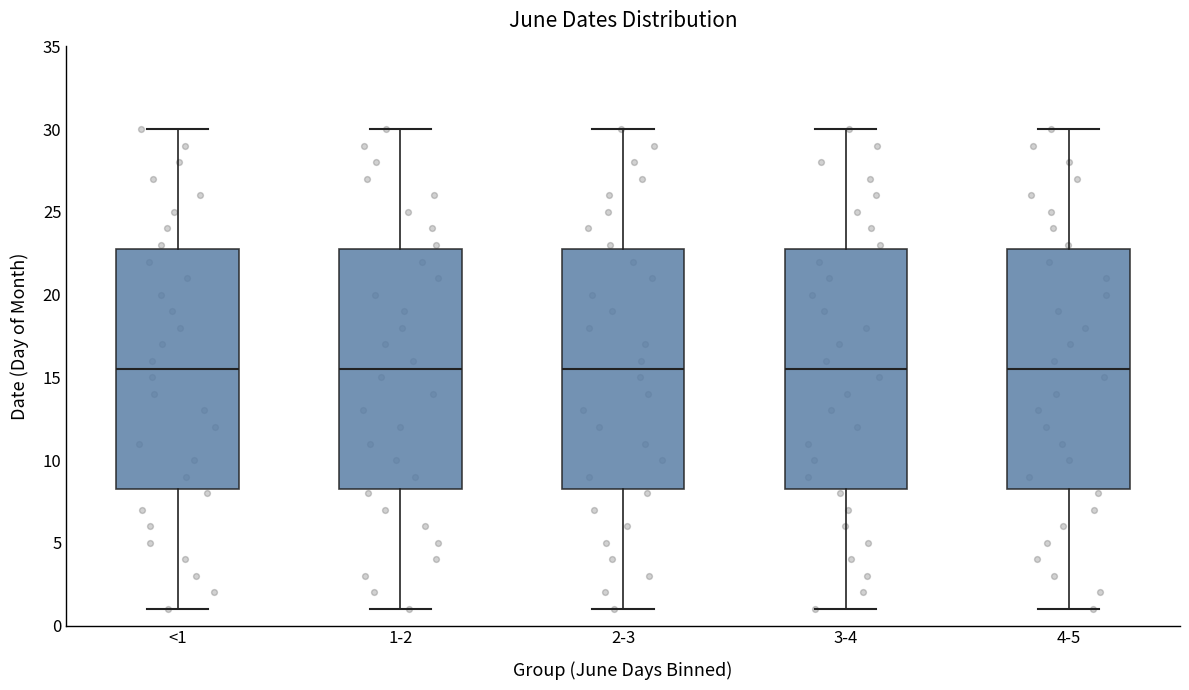

Where does the median line of the box for 4-5 sit on the y-axis? The values are not printed on the chart, so give them approximately, as read against the axis.

15.5